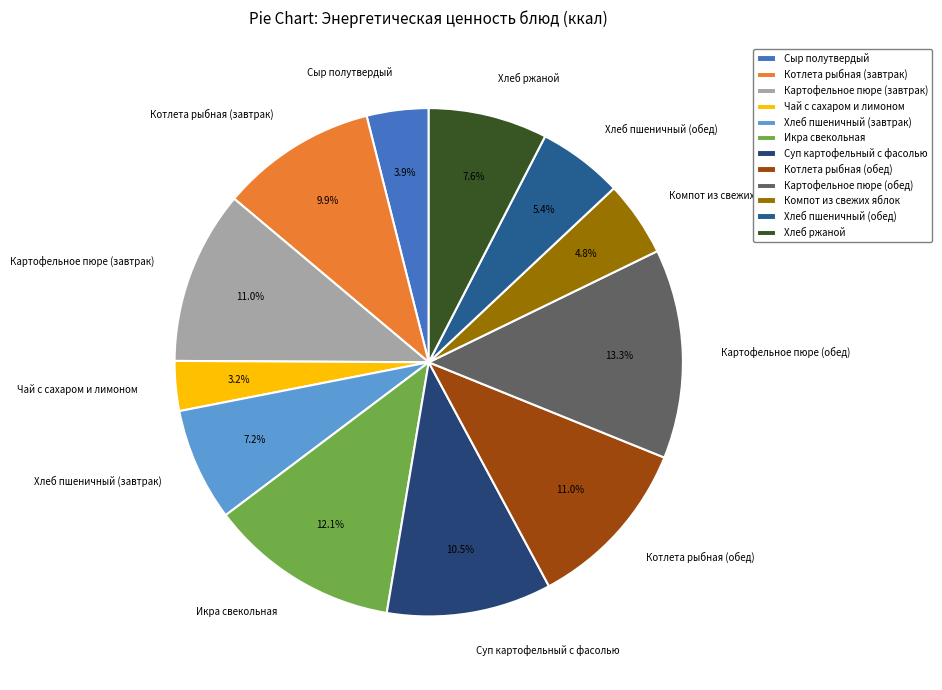

Does Суп картофельный с фасолью account for over 50% of the chart?

No